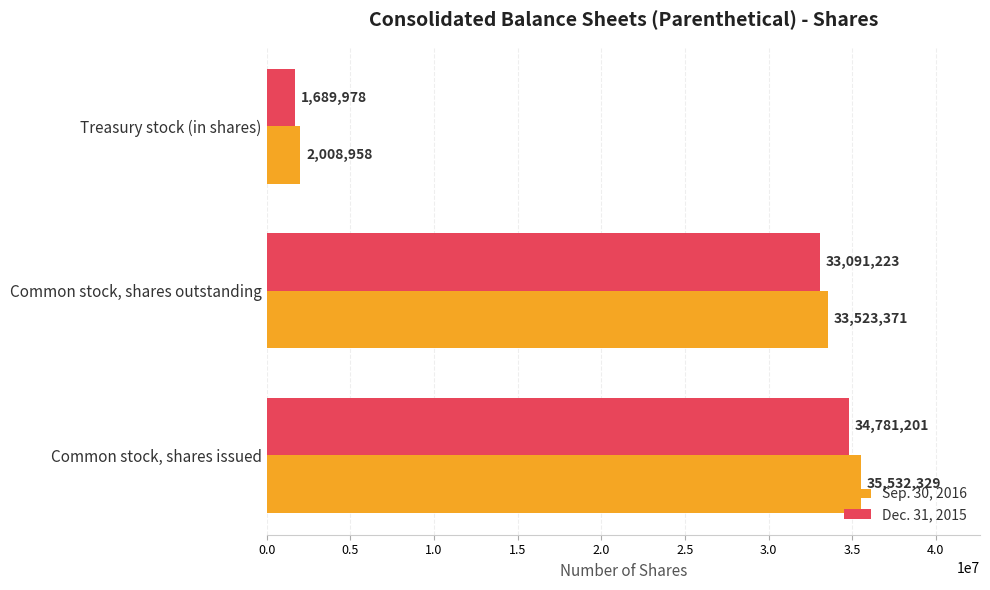

At how many categories does at least one series exceed 3578628?

2